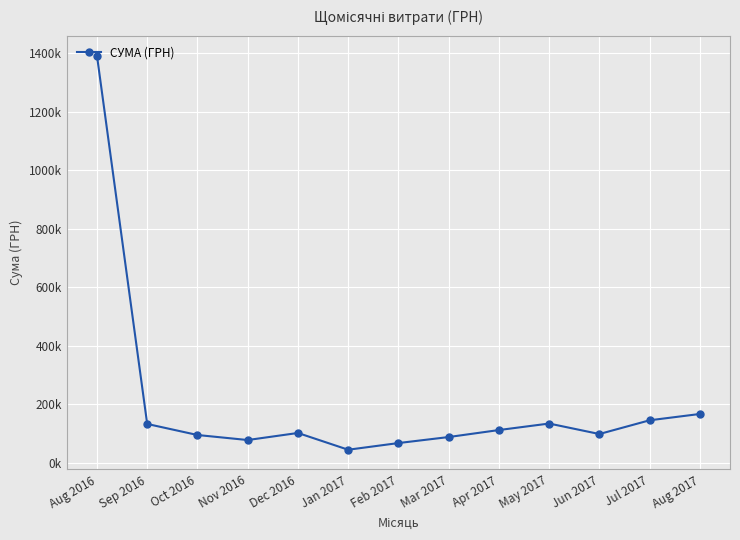

What is the value of the 7th point from the left?

67890.1